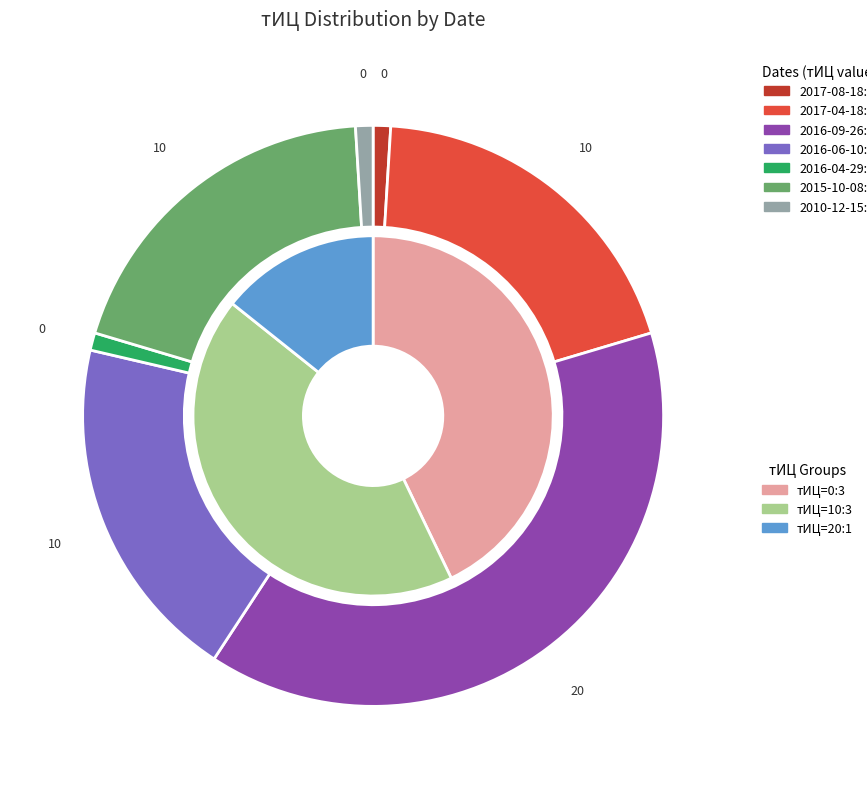

To the nearest percent, what is the difference between the largest and smallest slice percentages?

40%